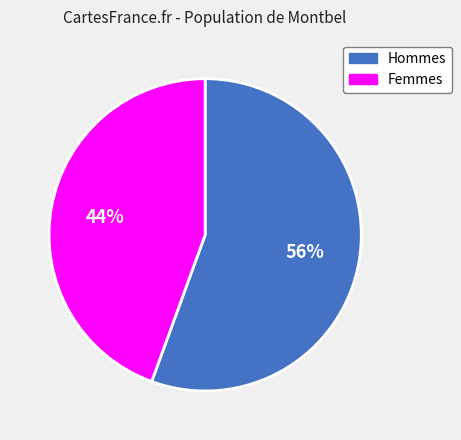

How many segments does this pie chart have?

2